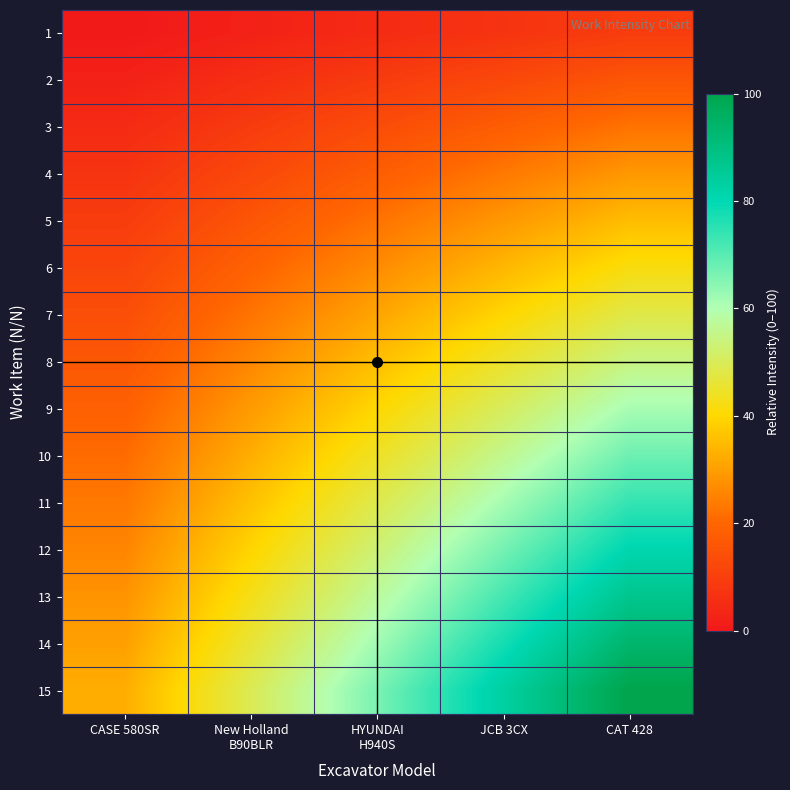

Reading right to left, list all the values displayed in this chart.

1: CAT 428=9.3	JCB 3CX=7.0	HYUNDAI
H940S=4.7	New Holland
B90BLR=2.3	CASE 580SR=0.0
2: CAT 428=15.8	JCB 3CX=12.4	HYUNDAI
H940S=9.1	New Holland
B90BLR=5.7	CASE 580SR=2.3
3: CAT 428=22.3	JCB 3CX=17.9	HYUNDAI
H940S=13.5	New Holland
B90BLR=9.1	CASE 580SR=4.7
4: CAT 428=28.8	JCB 3CX=23.3	HYUNDAI
H940S=17.9	New Holland
B90BLR=12.4	CASE 580SR=7.0
5: CAT 428=35.2	JCB 3CX=28.8	HYUNDAI
H940S=22.3	New Holland
B90BLR=15.8	CASE 580SR=9.3
6: CAT 428=41.7	JCB 3CX=34.2	HYUNDAI
H940S=26.7	New Holland
B90BLR=19.2	CASE 580SR=11.7
7: CAT 428=48.2	JCB 3CX=39.6	HYUNDAI
H940S=31.1	New Holland
B90BLR=22.5	CASE 580SR=14.0
8: CAT 428=54.7	JCB 3CX=45.1	HYUNDAI
H940S=35.5	New Holland
B90BLR=25.9	CASE 580SR=16.3
9: CAT 428=61.1	JCB 3CX=50.5	HYUNDAI
H940S=39.9	New Holland
B90BLR=29.3	CASE 580SR=18.7
10: CAT 428=67.6	JCB 3CX=56.0	HYUNDAI
H940S=44.3	New Holland
B90BLR=32.6	CASE 580SR=21.0
11: CAT 428=74.1	JCB 3CX=61.4	HYUNDAI
H940S=48.7	New Holland
B90BLR=36.0	CASE 580SR=23.3
12: CAT 428=80.6	JCB 3CX=66.8	HYUNDAI
H940S=53.1	New Holland
B90BLR=39.4	CASE 580SR=25.6
13: CAT 428=87.0	JCB 3CX=72.3	HYUNDAI
H940S=57.5	New Holland
B90BLR=42.7	CASE 580SR=28.0
14: CAT 428=93.5	JCB 3CX=77.7	HYUNDAI
H940S=61.9	New Holland
B90BLR=46.1	CASE 580SR=30.3
15: CAT 428=100.0	JCB 3CX=83.2	HYUNDAI
H940S=66.3	New Holland
B90BLR=49.5	CASE 580SR=32.6